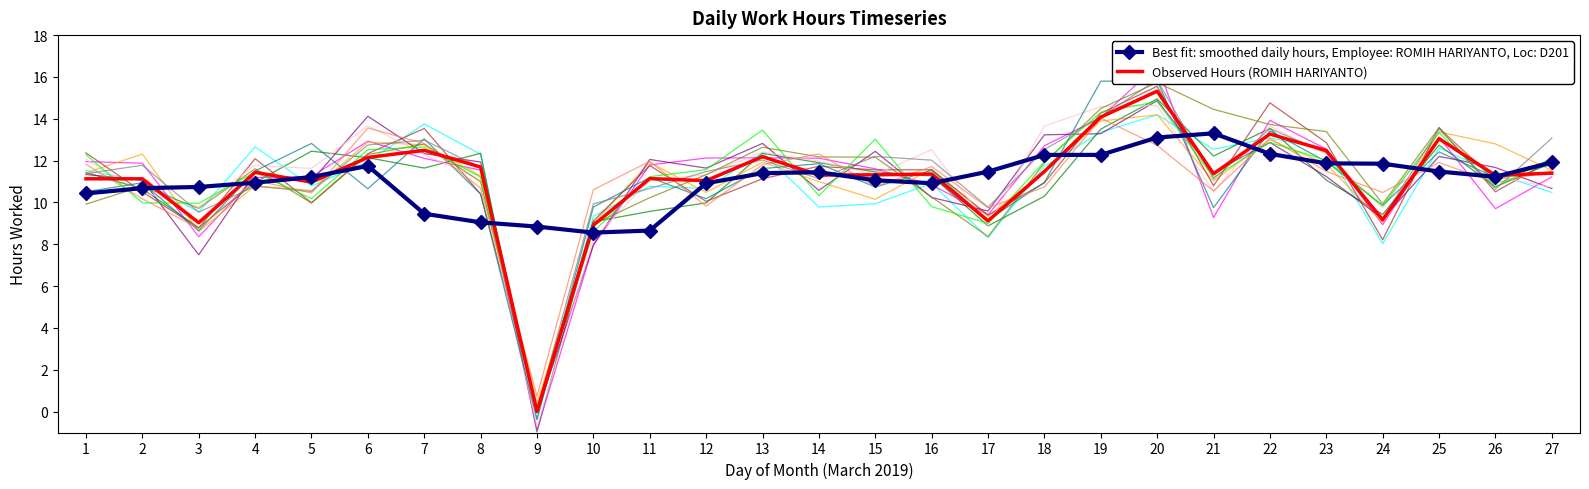

What are all the series names shown in the legend?

Observed Hours (ROMIH HARIYANTO), Best fit: smoothed daily hours, Employee: ROMIH HARIYANTO, Loc: D201